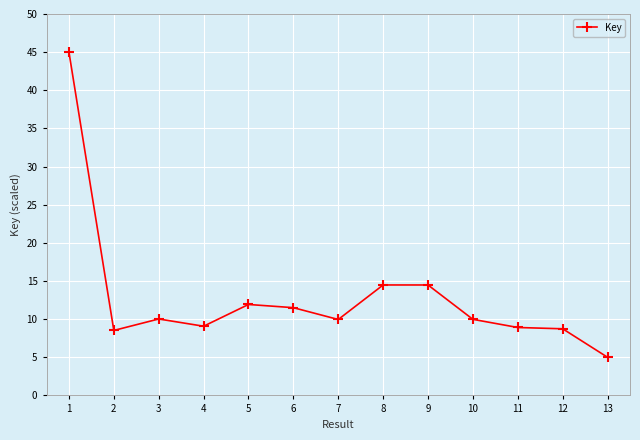

True or false: the data has more than 1 interior local peaks.

True